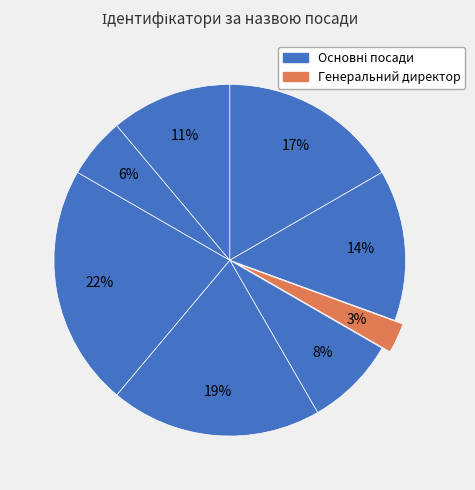

Count the number of slices in the pie.

8